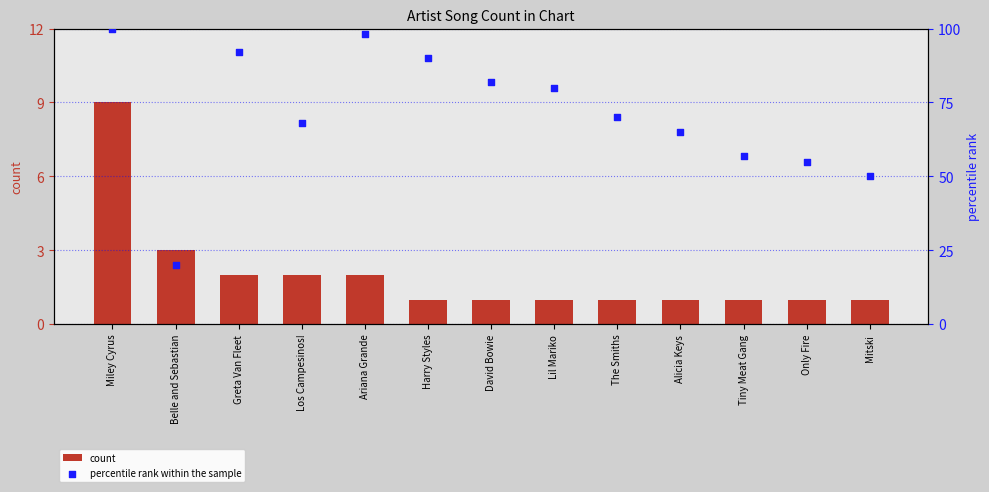

Which series reaches the maximum Y coordinate?

percentile rank within the sample